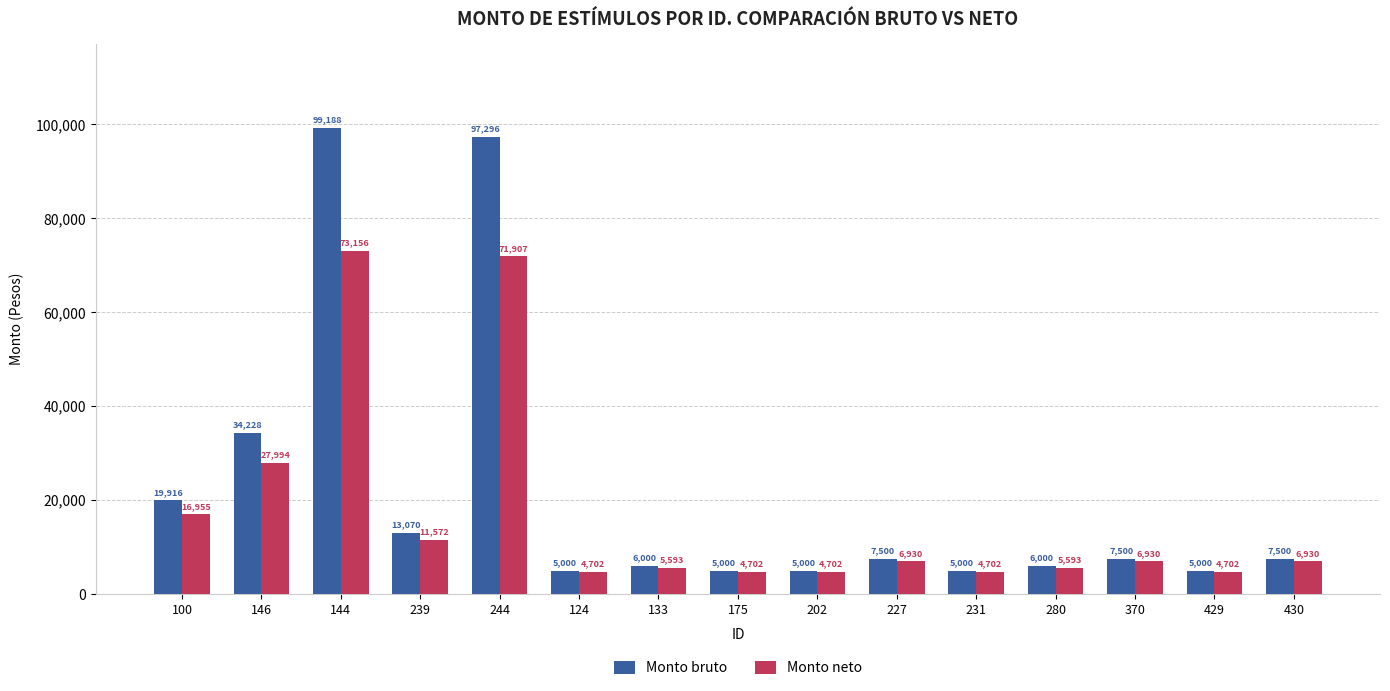

What is the maximum value for Monto neto?

73156.1